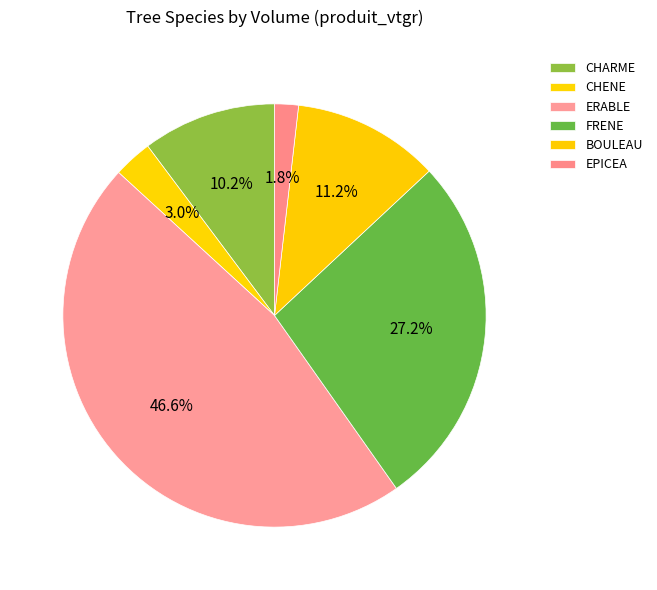

Which slice is the smallest?

EPICEA